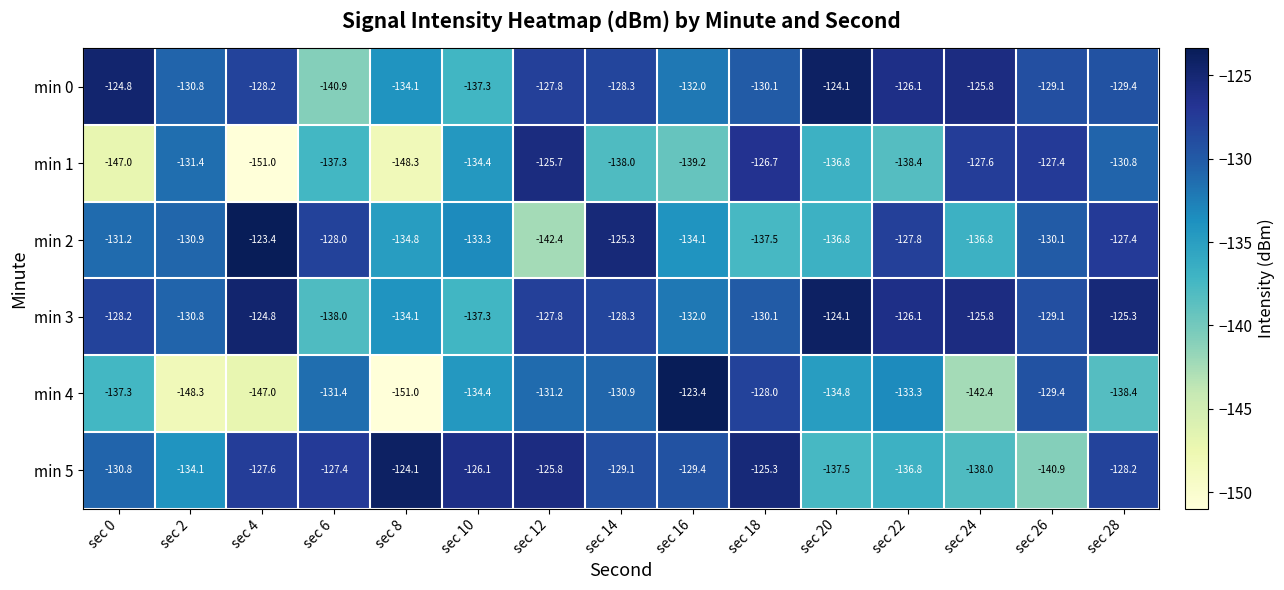

Rank the categories by min 0 value from lowest to highest.

sec 6, sec 10, sec 8, sec 16, sec 2, sec 18, sec 28, sec 26, sec 14, sec 4, sec 12, sec 22, sec 24, sec 0, sec 20